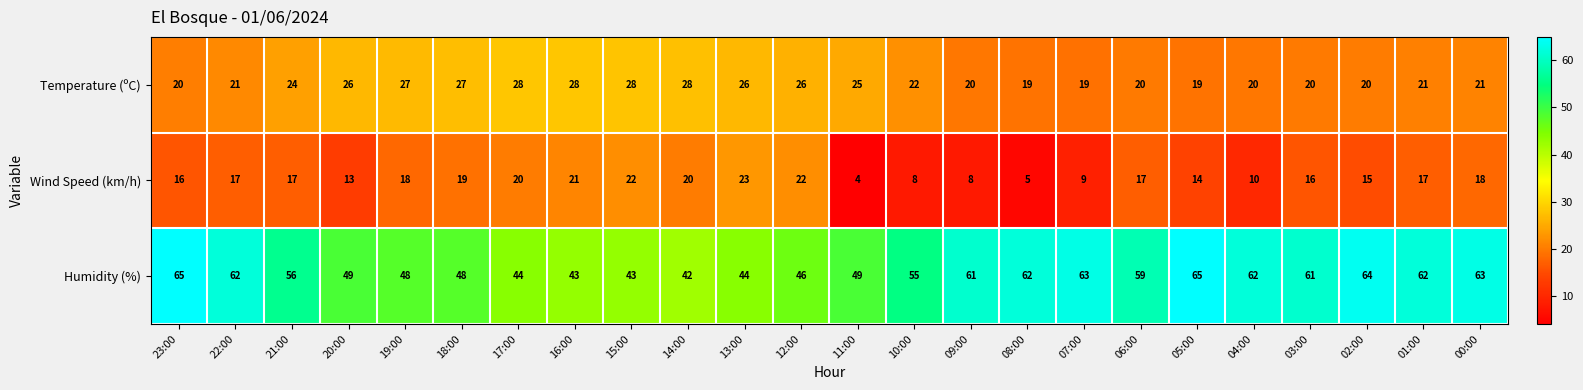

What is the difference between the maximum and second lowest values in the Temperature (ºC) series?

9